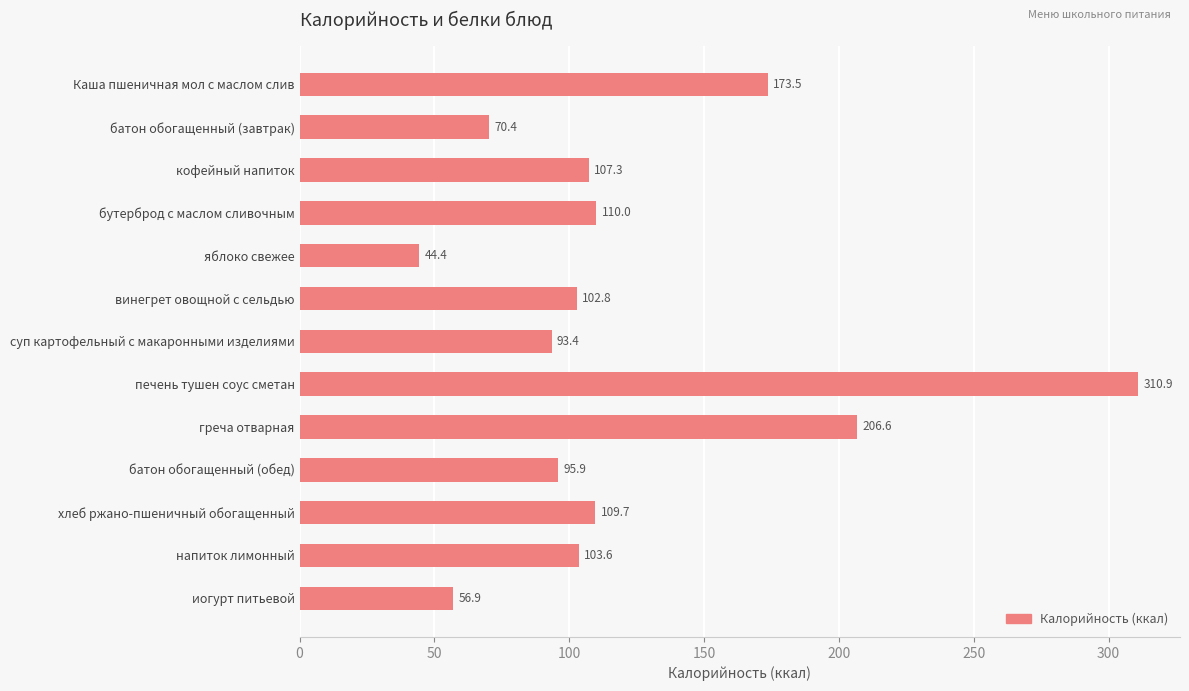

The chart shows a value of 174.4 at бутерброд с маслом сливочным. True or false?

False